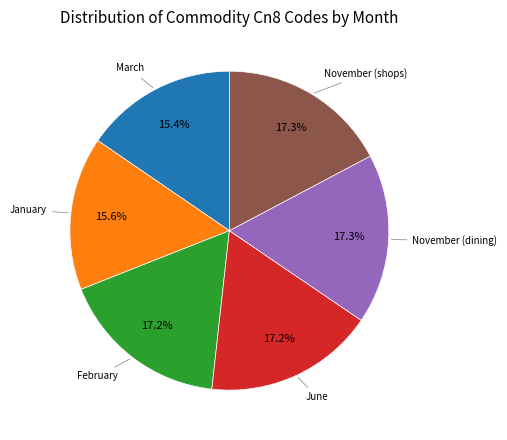

What percentage is NOT represented by February?

82.8%